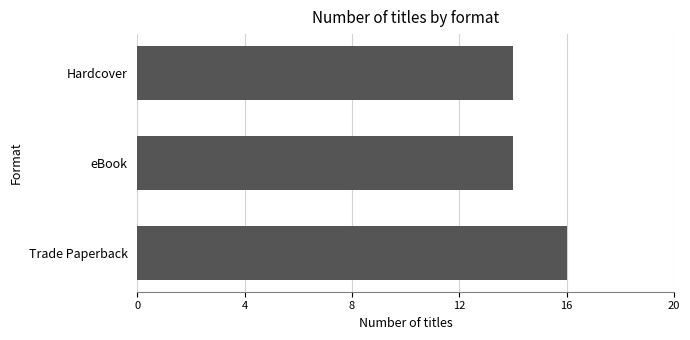

How many values are between 14 and 16?

3